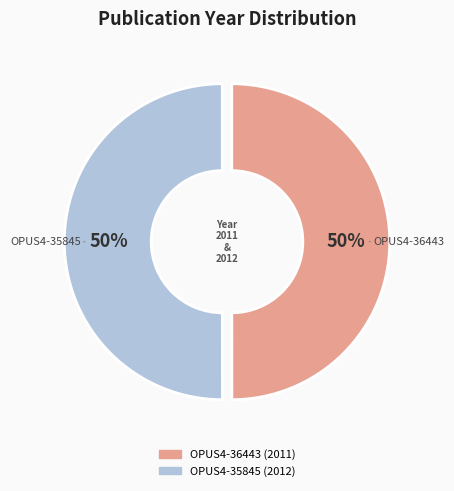

How many segments does this pie chart have?

2